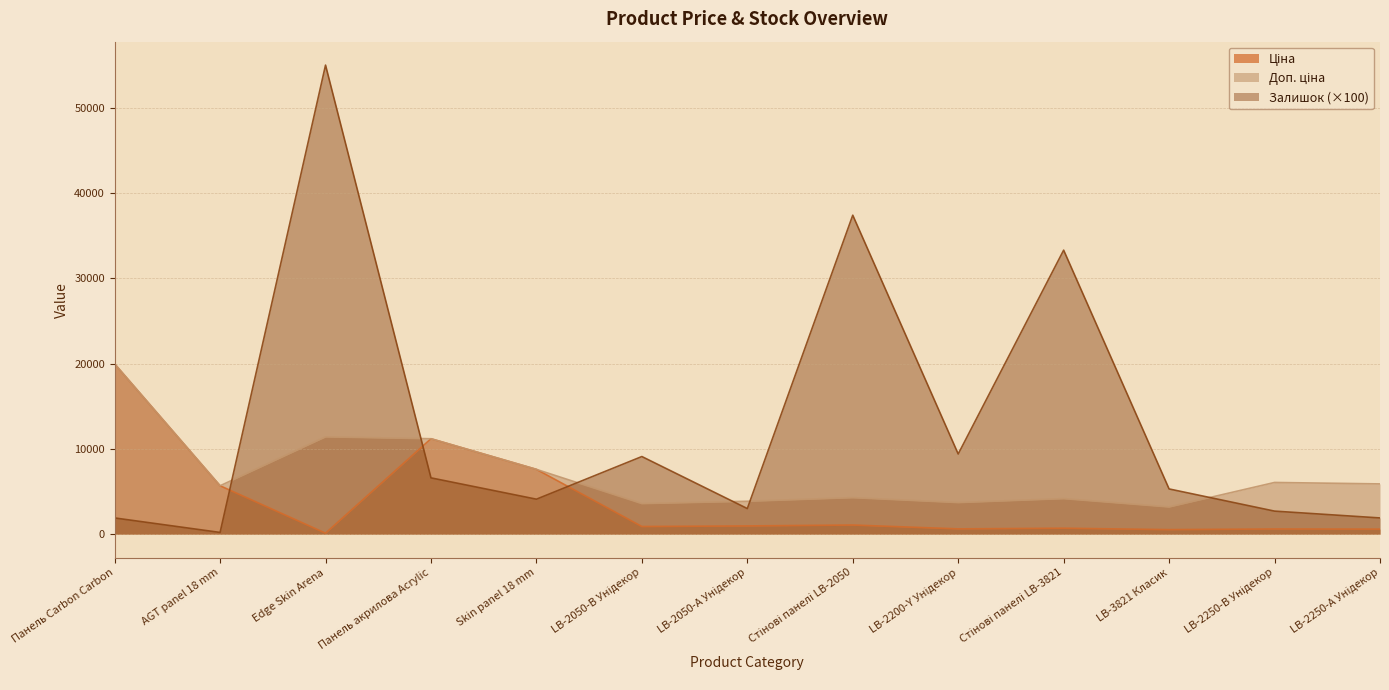

The Залишок series shows 17005.1 at Стінові панелі LB-3821. True or false?

False